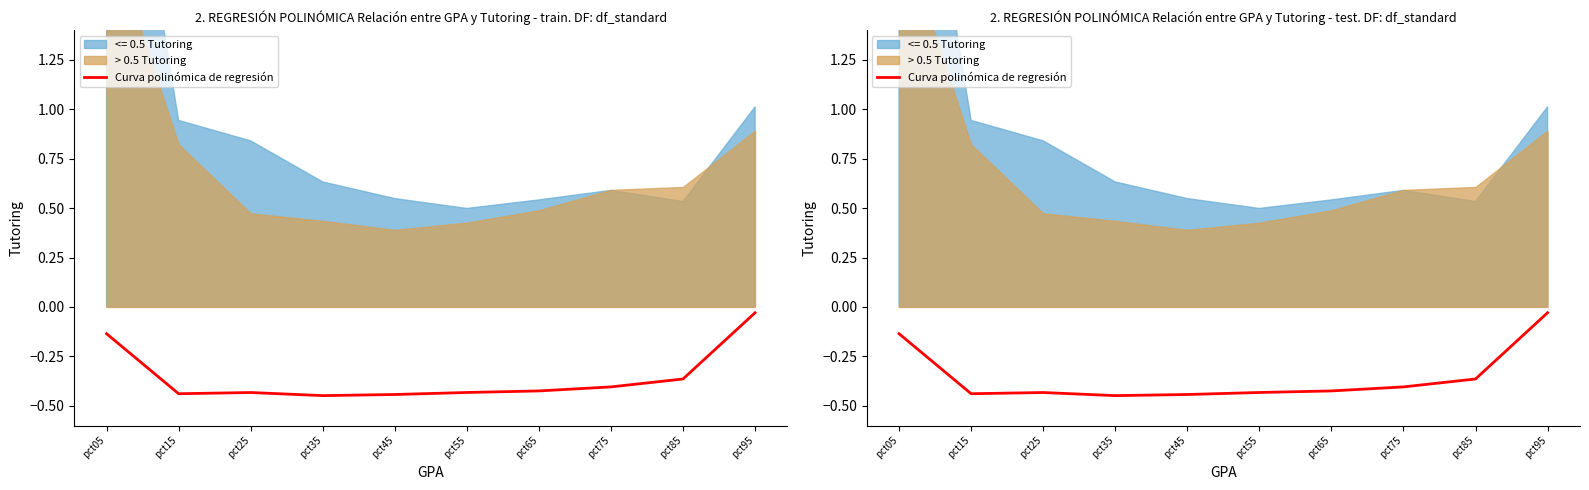

What is the change in value from pct15 to pct95?

+0.4